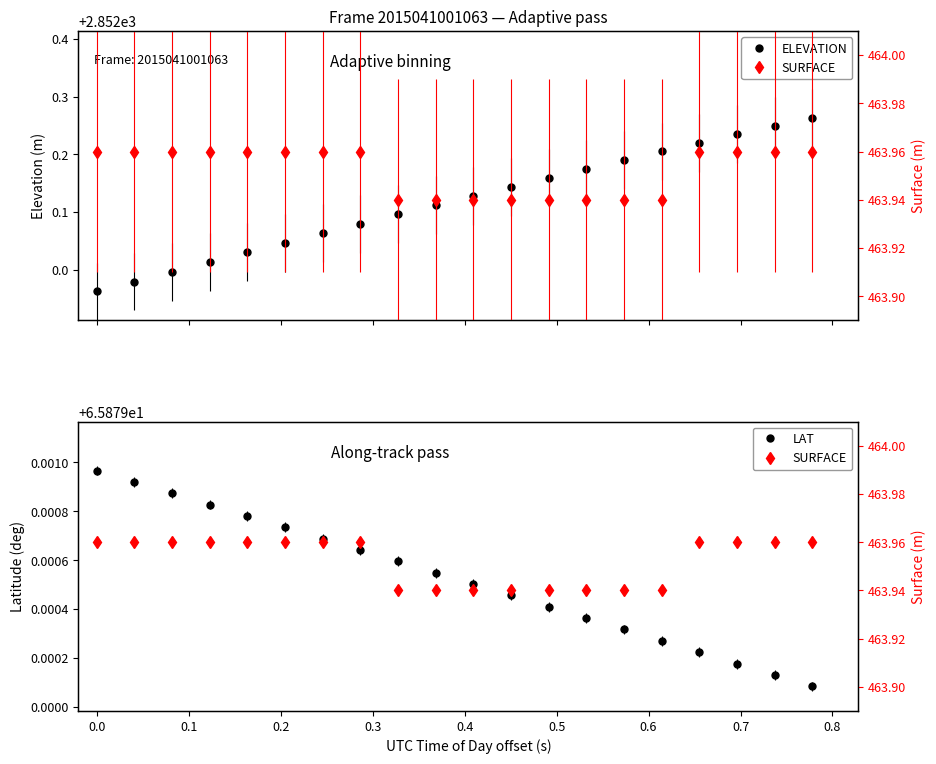

How many LAT values are between 65 and 66?

20